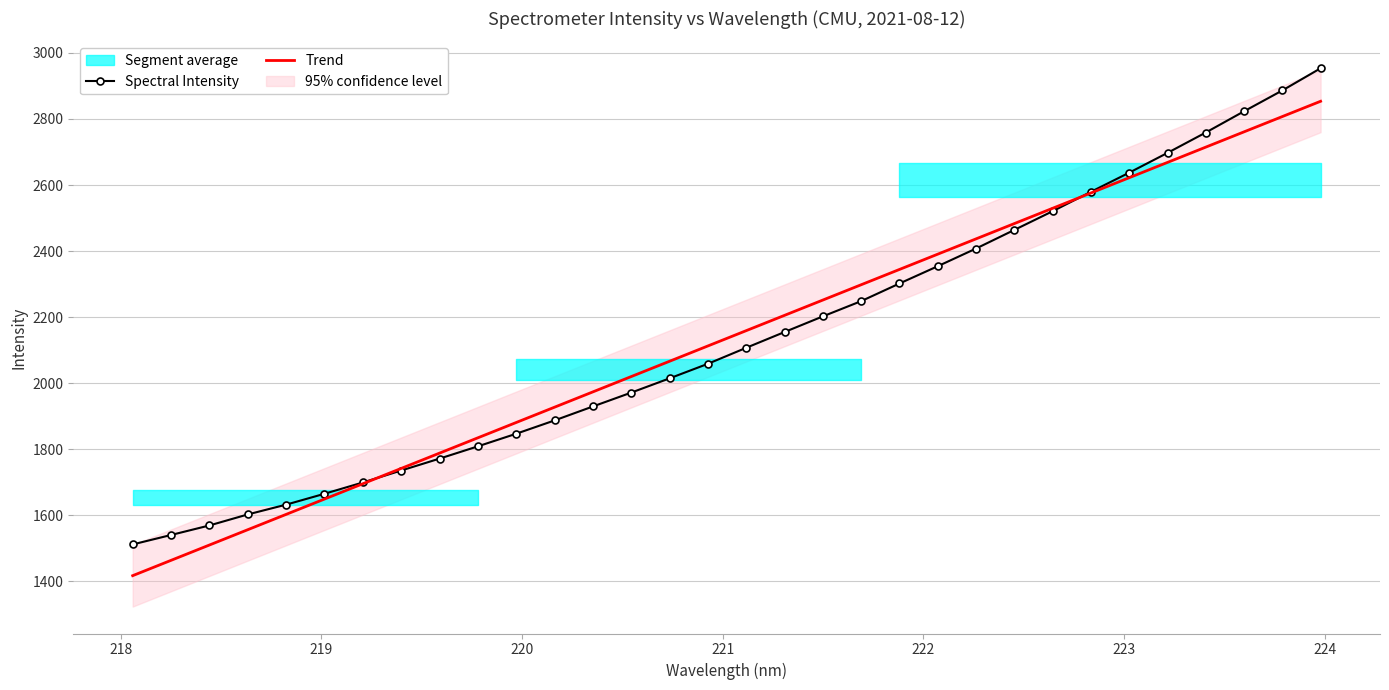

What is the lowest value of the Trend series?

1417.3